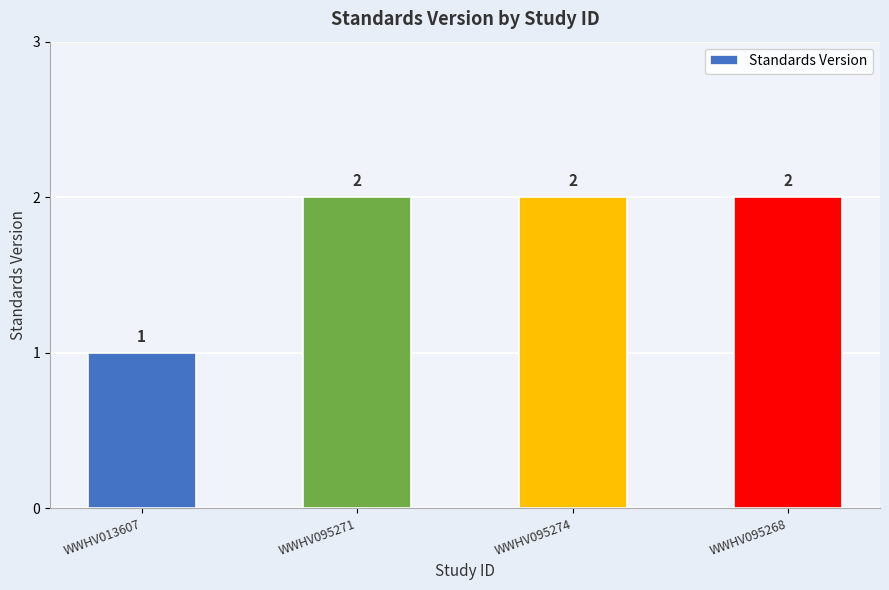

Approximately how many times larger is the value at WWHV095271 compared to WWHV095274?

1.0